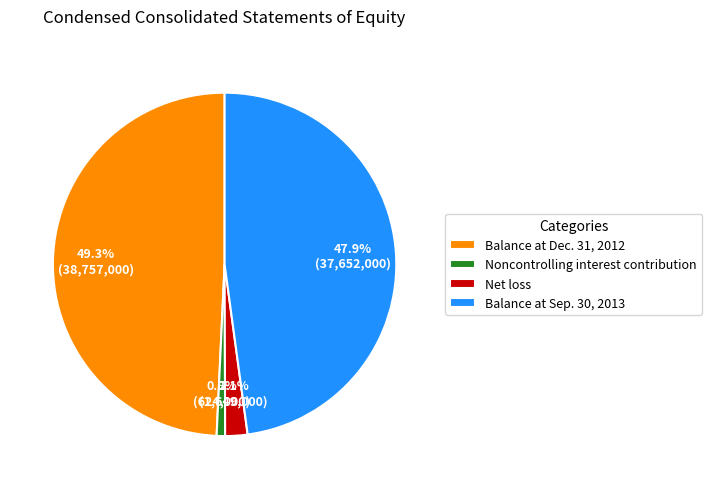

To the nearest percent, what is the combined percentage of Net loss and Balance at Dec. 31, 2012?

51%